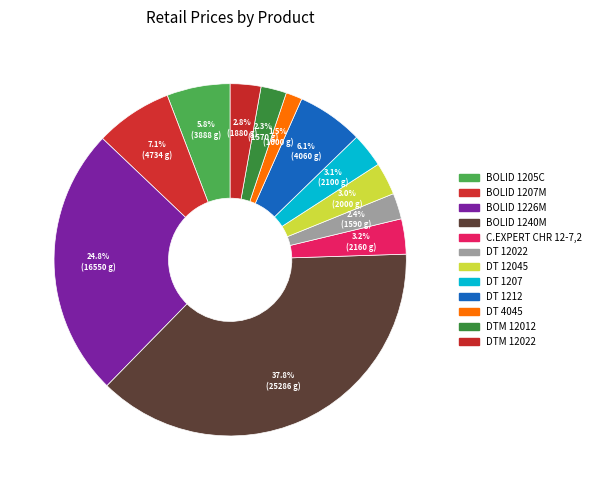

How many segments does this pie chart have?

12